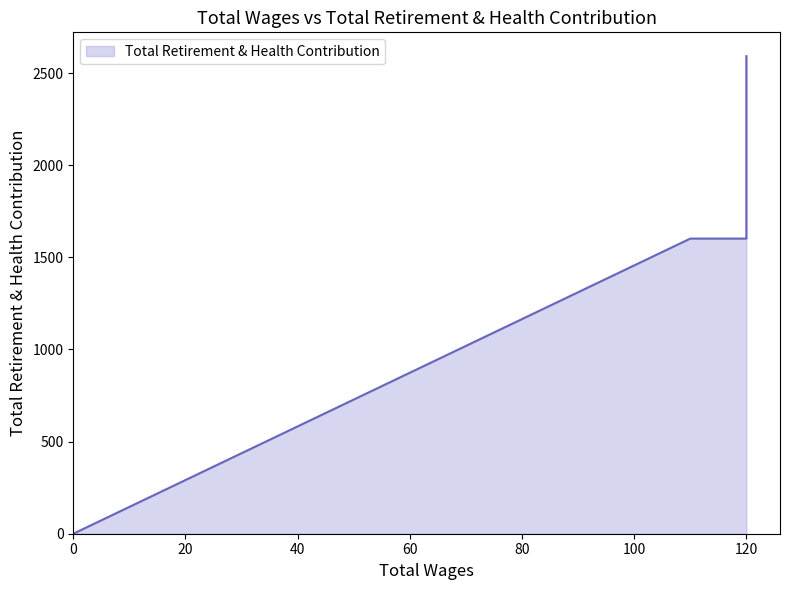

What is the maximum value shown in the chart?

2592